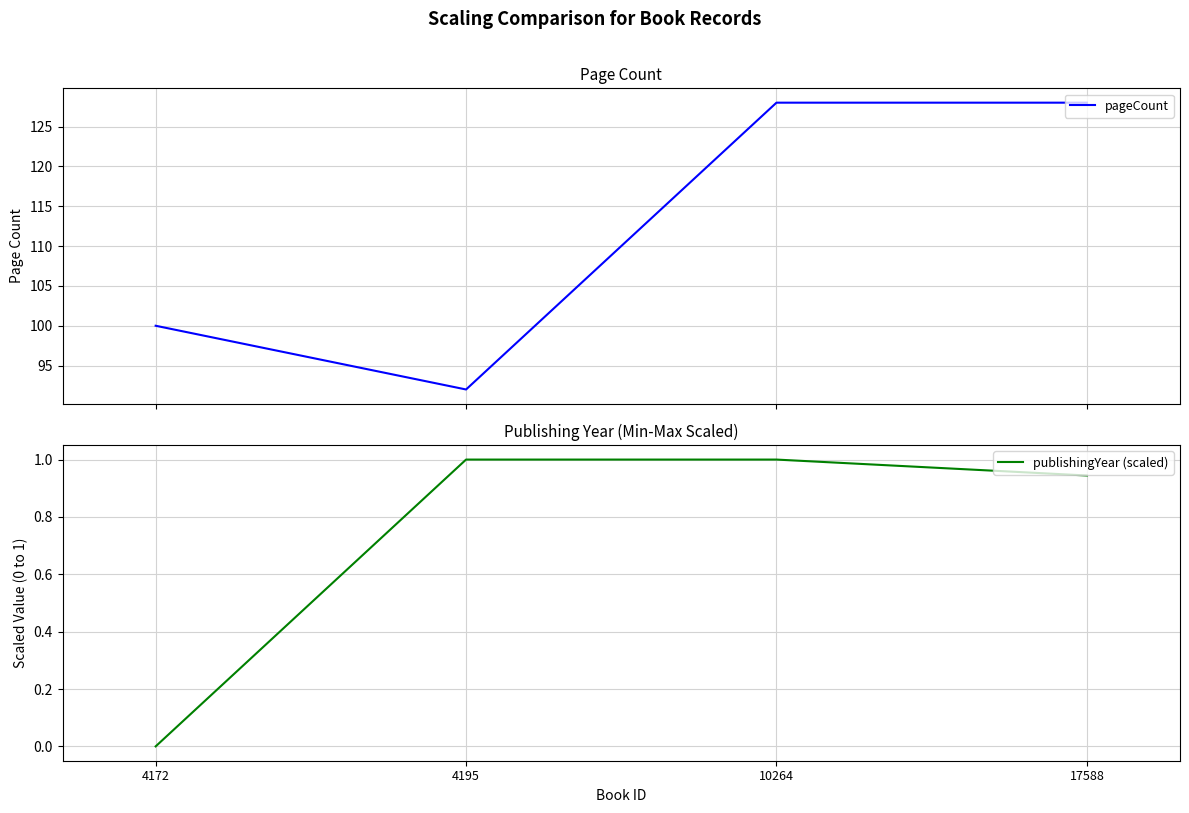

At which label is publishingYear (scaled) closest to 0?

4172